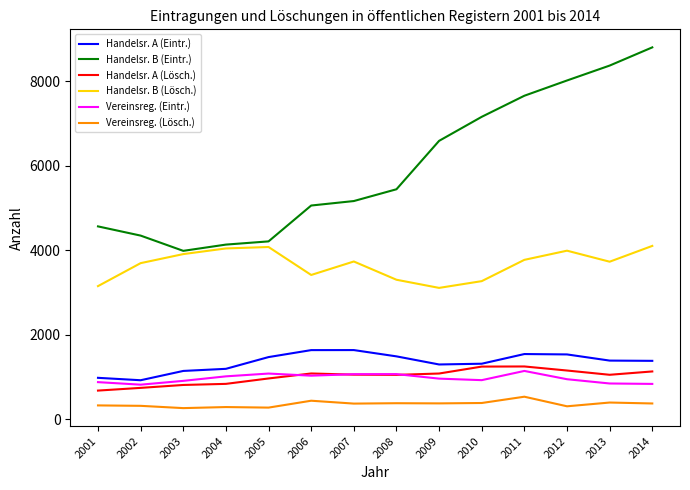

List the series in order of their peak value, highest first.

Handelsr. B (Eintr.), Handelsr. B (Lösch.), Handelsr. A (Eintr.), Handelsr. A (Lösch.), Vereinsreg. (Eintr.), Vereinsreg. (Lösch.)